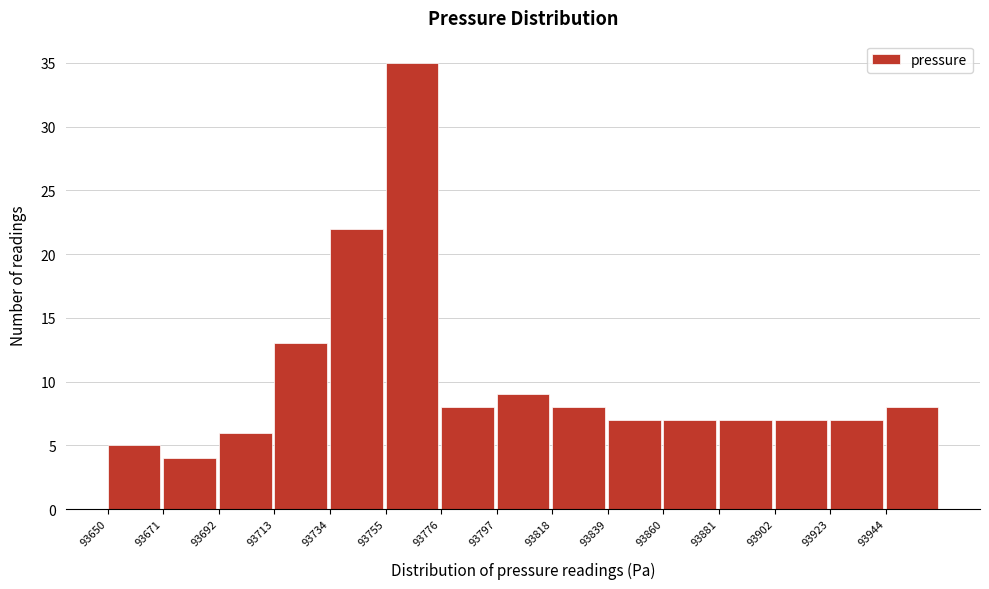

How tall is the bar that spans 93944 to 93965 on the x-axis? Neither the bar edges nor the heights are printed on the chart, so give them approximately, as read against the axes.

8